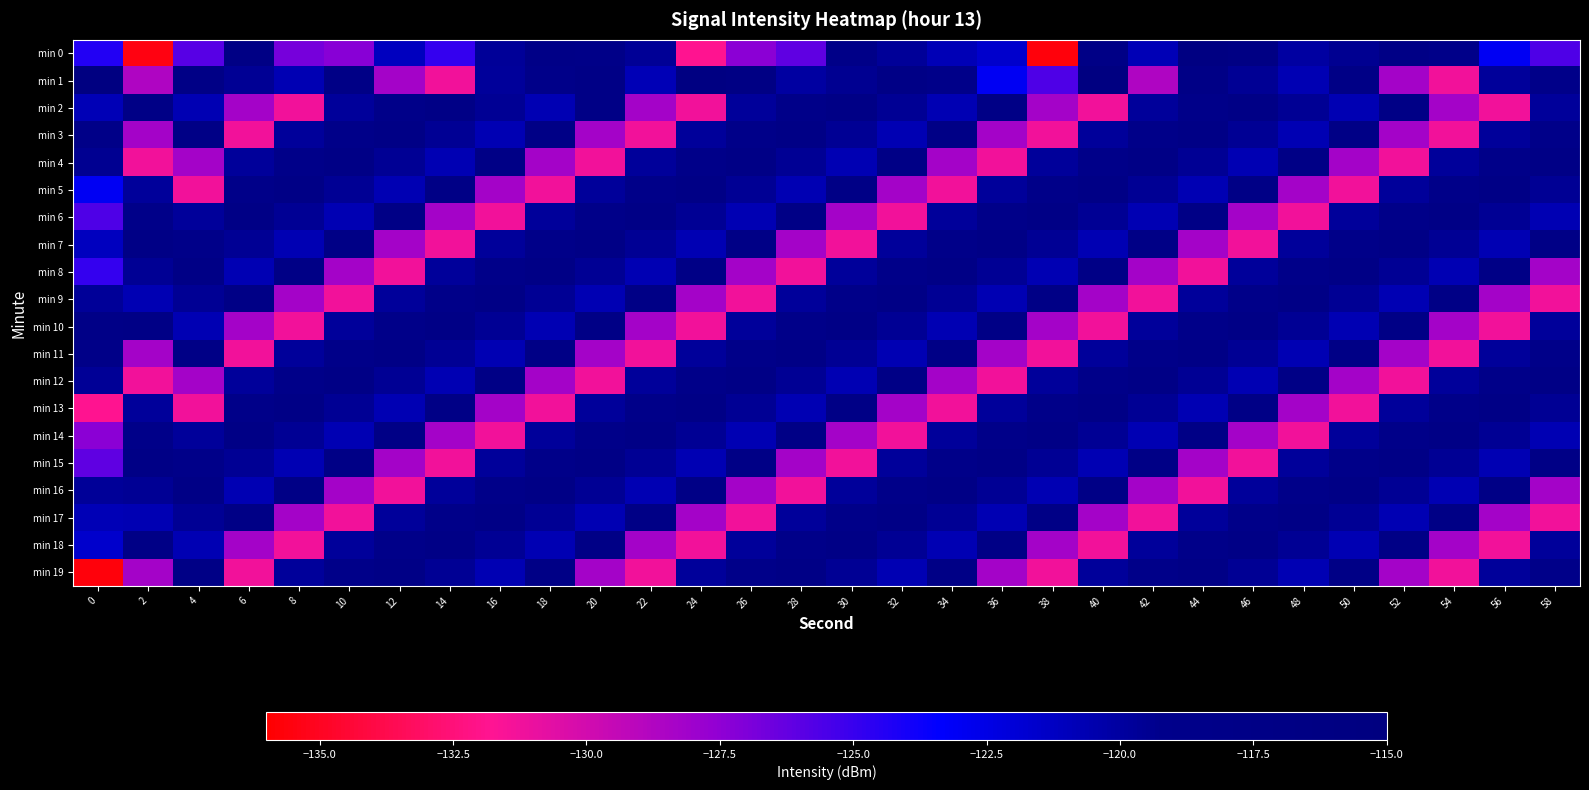

What is the spread (max minus min) of values at 22?

13.8